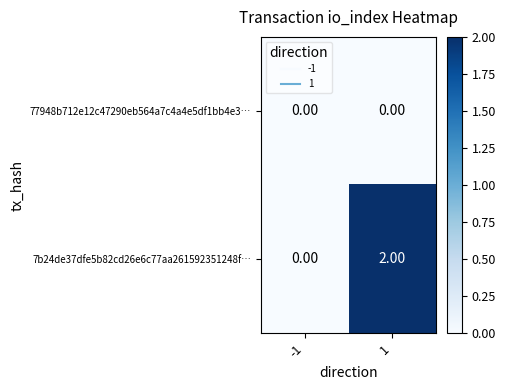

Is the value of 7b24de37dfe5b82cd26e6c77aa261592351248f… at 1 greater than the value of 77948b712e12c47290eb564a7c4a4e5df1bb4e3… at 1?

Yes